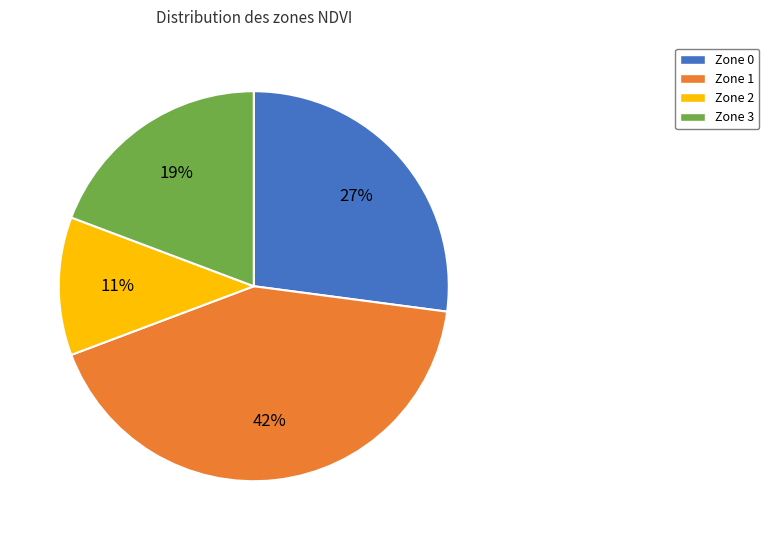

Combined, do Zone 3 and Zone 2 account for over 50%?

No